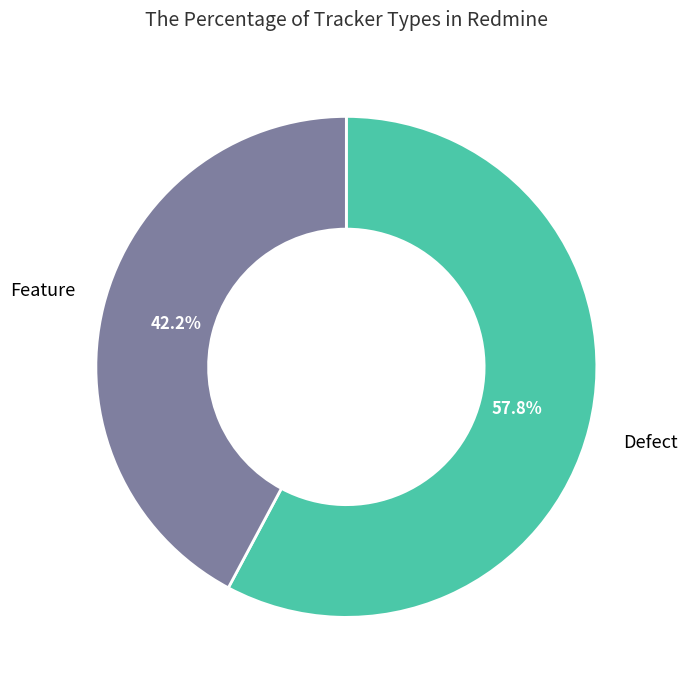

Rank the categories by value from highest to lowest.

Defect, Feature